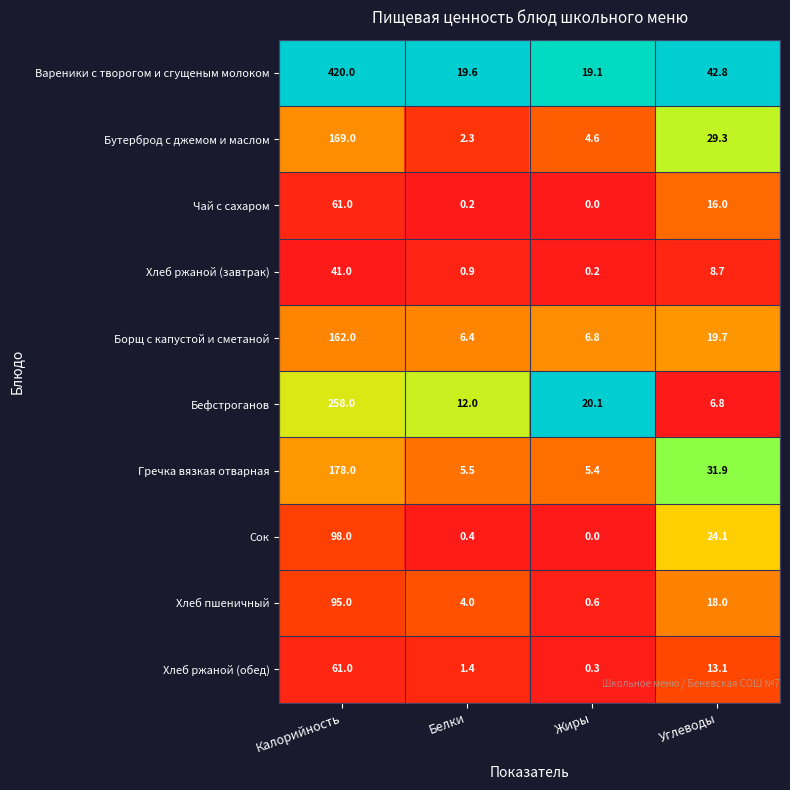

What is the total value across all series at Жиры?

57.1